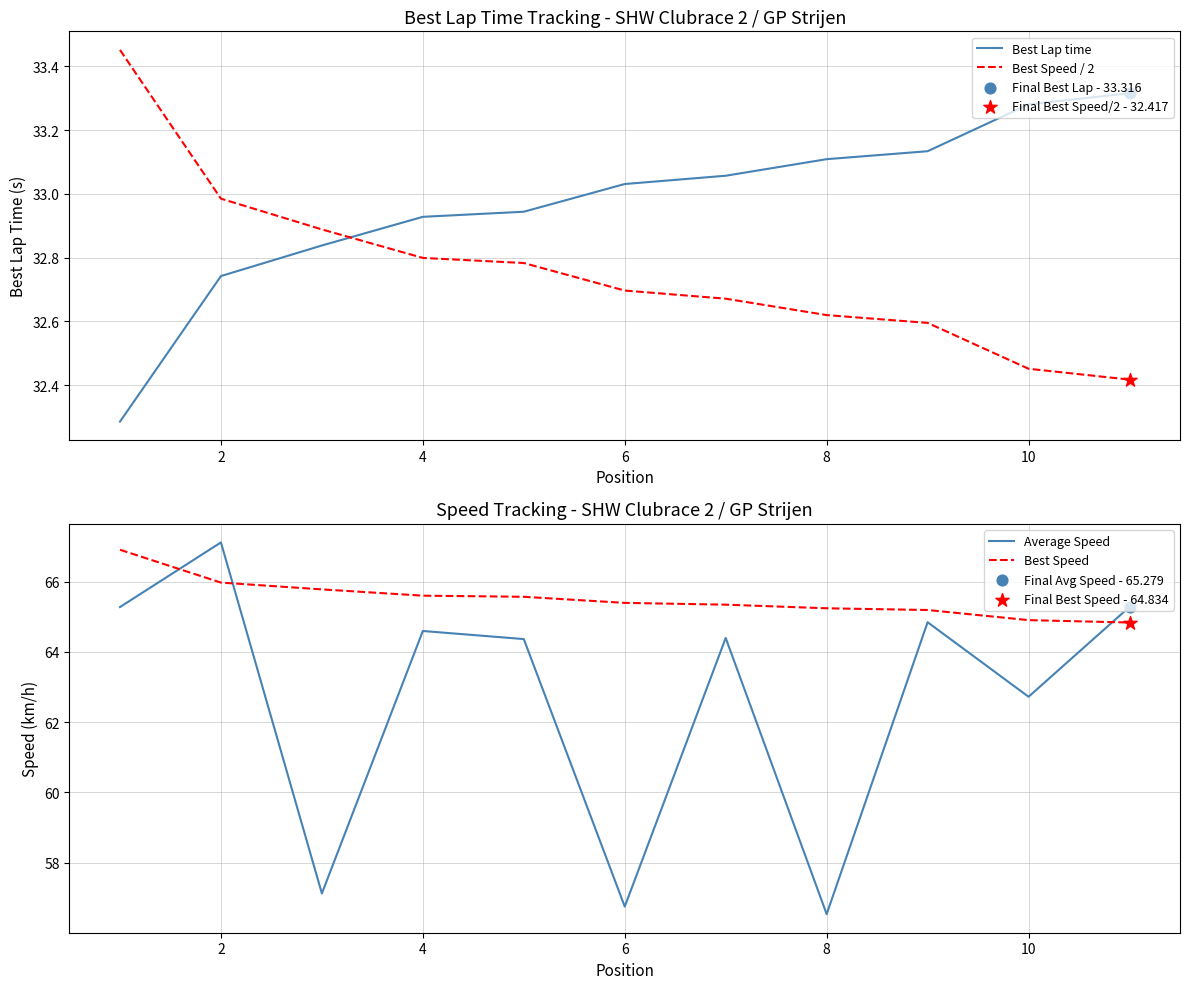

At how many categories does at least one series exceed 54?

11